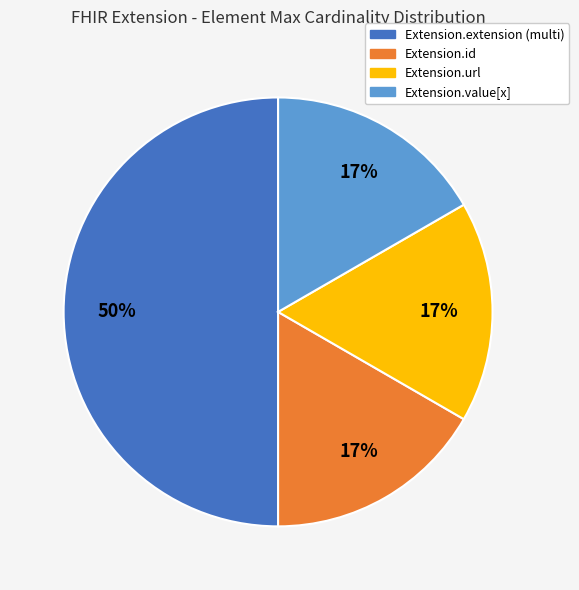

To the nearest percent, what is the difference between the largest and smallest slice percentages?

33%